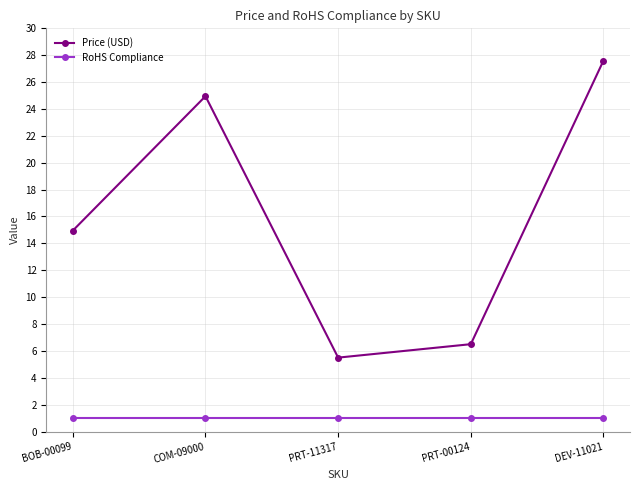

Which series changed the most between COM-09000 and PRT-11317?

Price (USD)